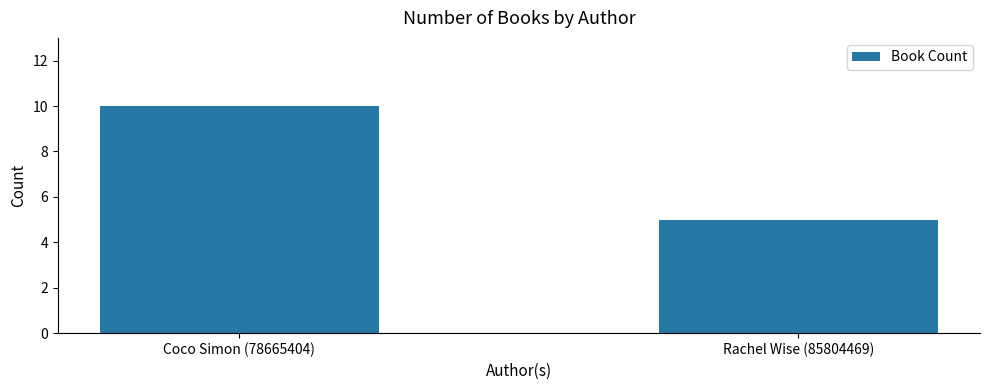

List the labels in order of value, smallest first.

Rachel Wise (85804469), Coco Simon (78665404)